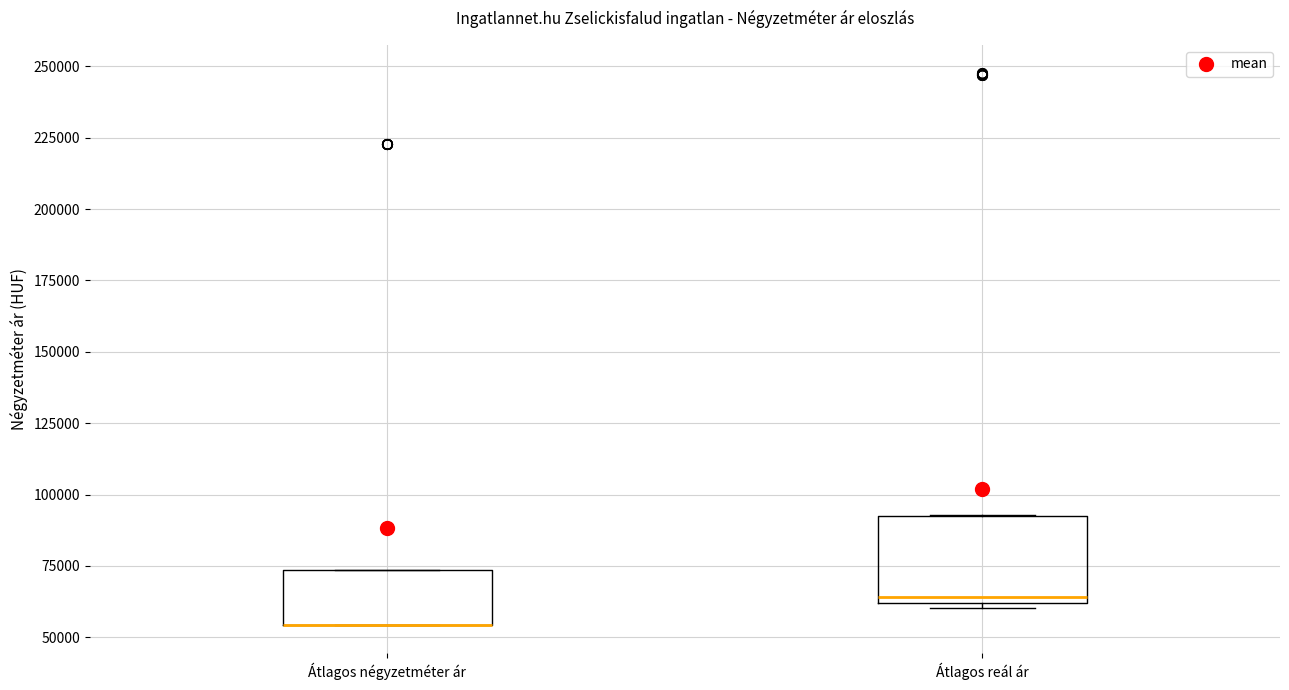

Comparing the boxes themselves (not the whiskers), which one is the tallest?

Átlagos reál ár